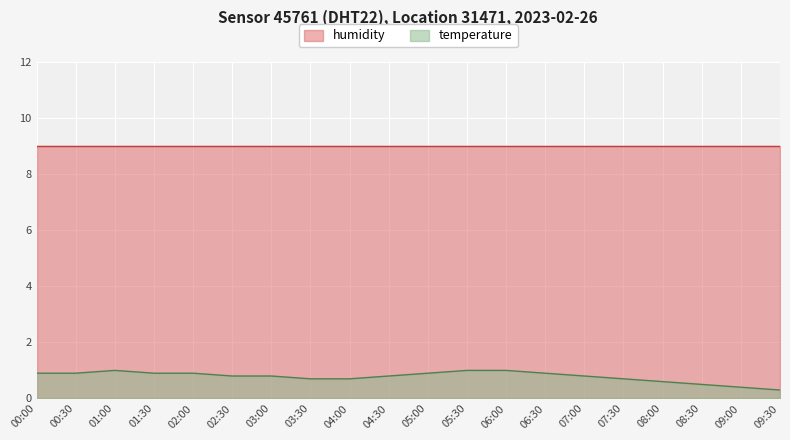

What is the difference between the second highest and second lowest values?

0.6